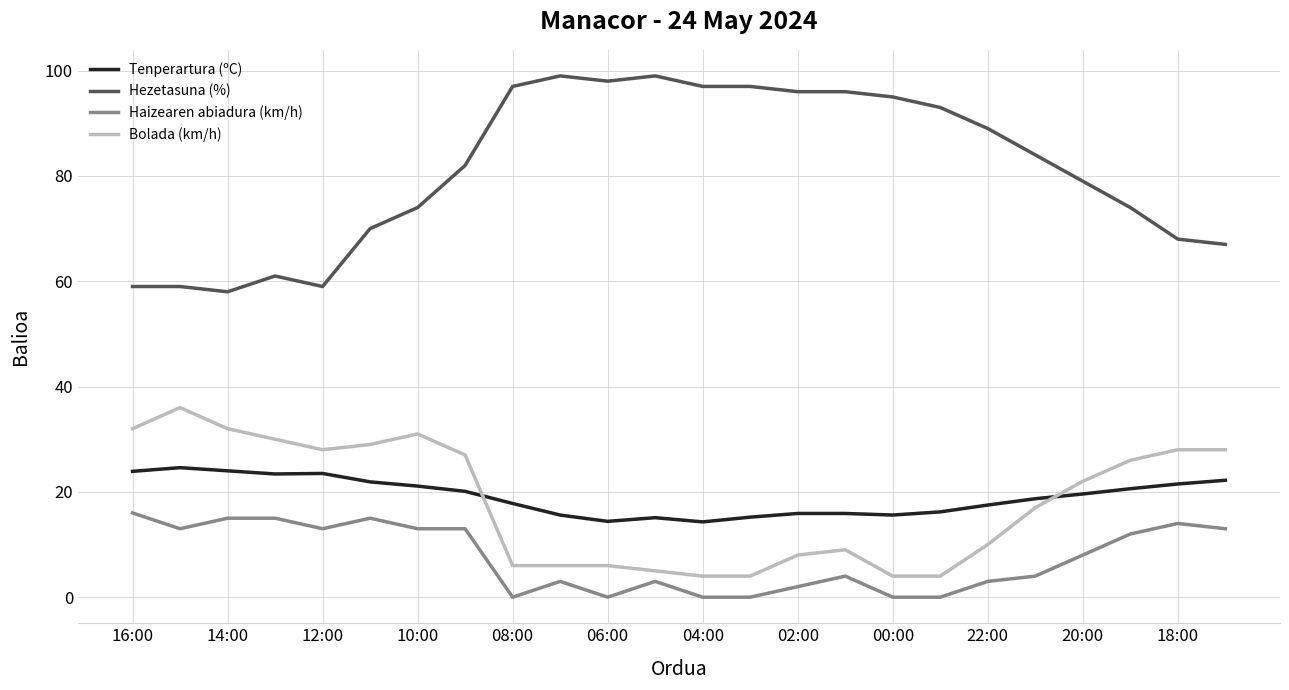

True or false: Bolada (km/h) and Haizearen abiadura (km/h) intersect in this chart.

False